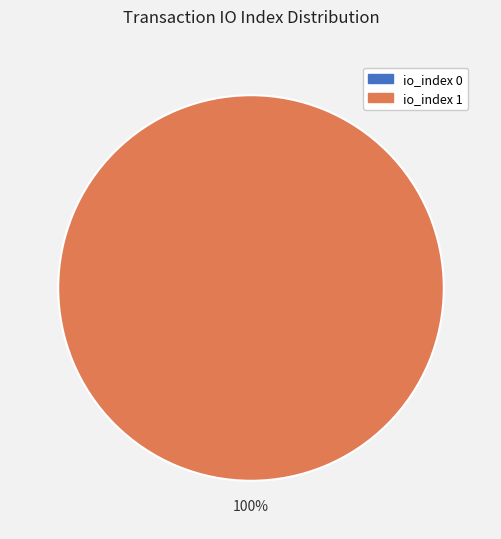

Rank the categories by value from lowest to highest.

tx index 0, tx index 1